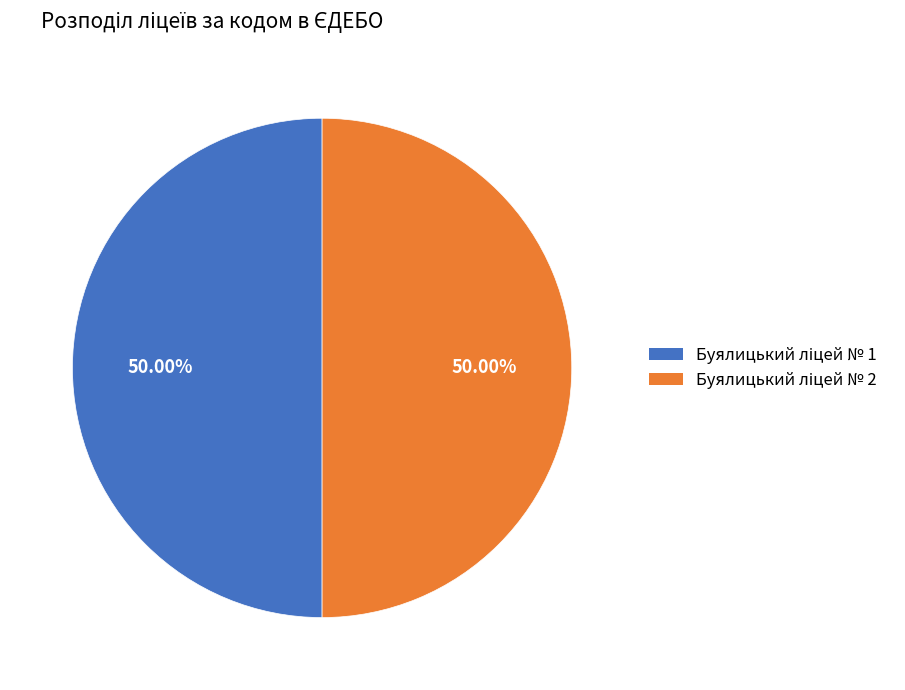

How many segments does this pie chart have?

2